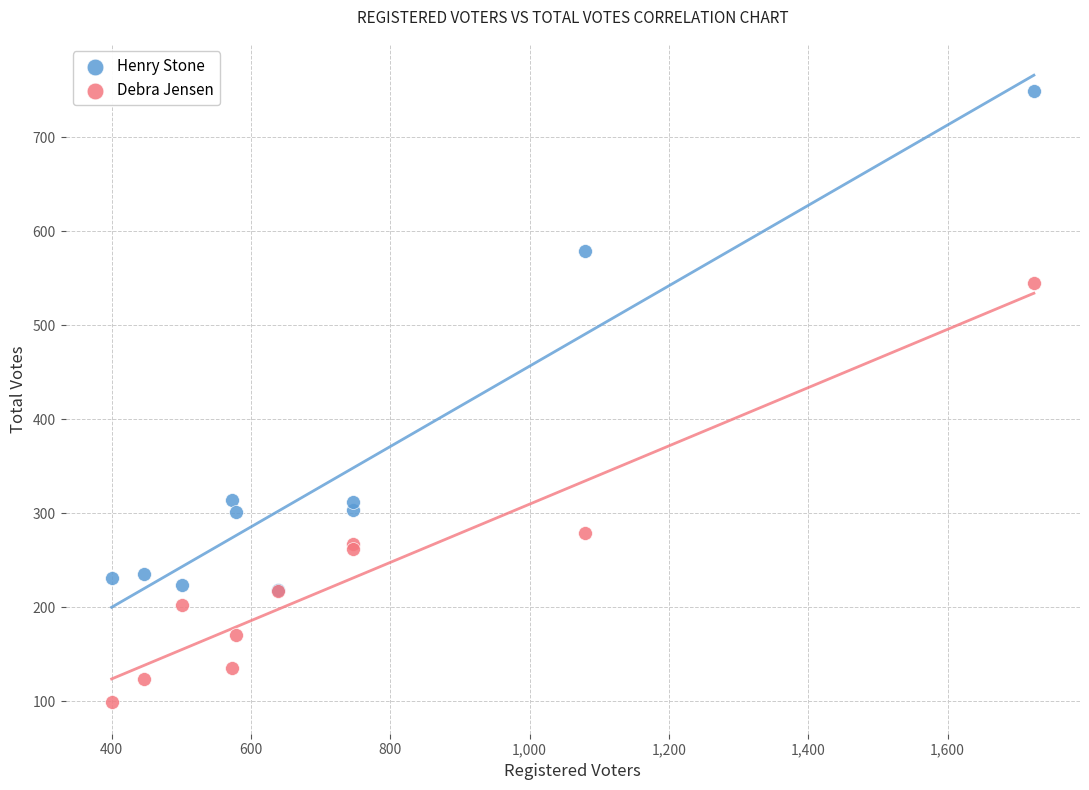

Which series reaches the minimum Y coordinate?

Debra Jensen